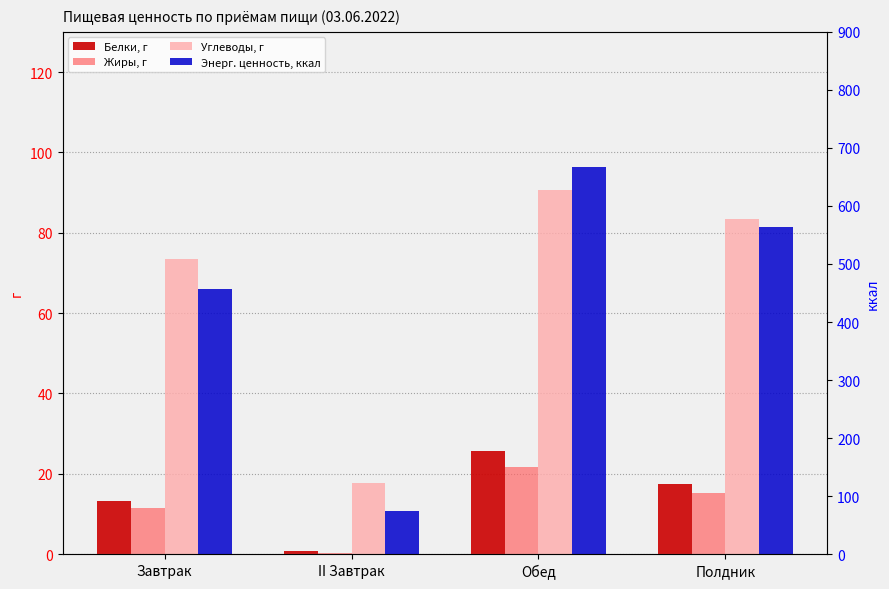

Is it true that Энерг. ценность, ккал equals 457.4 at Завтрак?

True